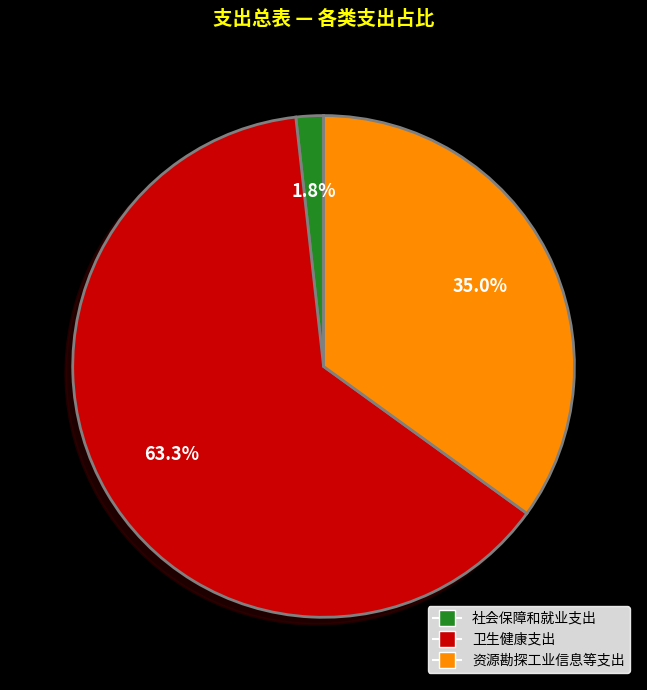

Is there a majority slice in this chart?

Yes